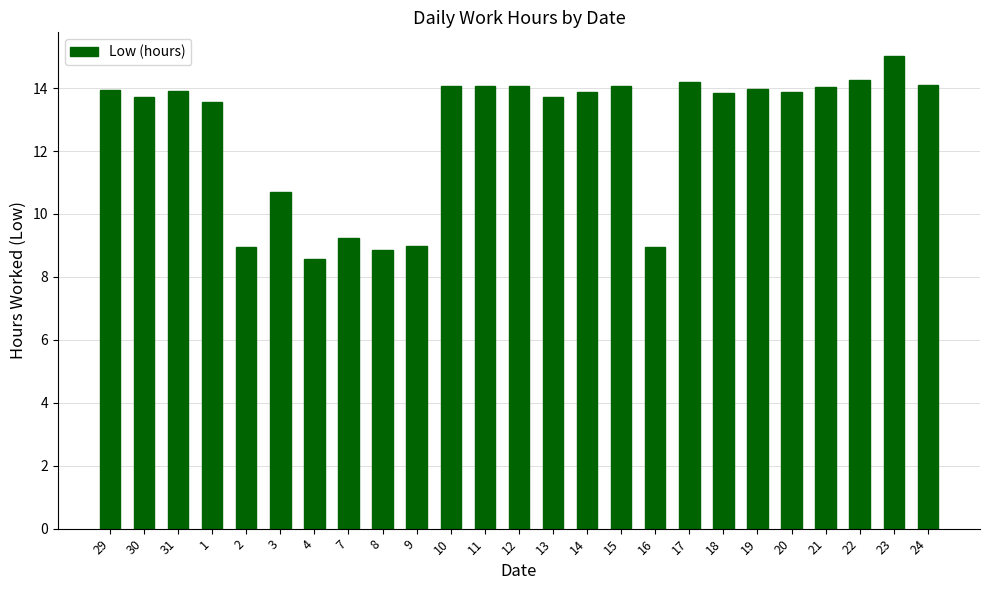

What is the change in value from 1 to 17?

+0.6